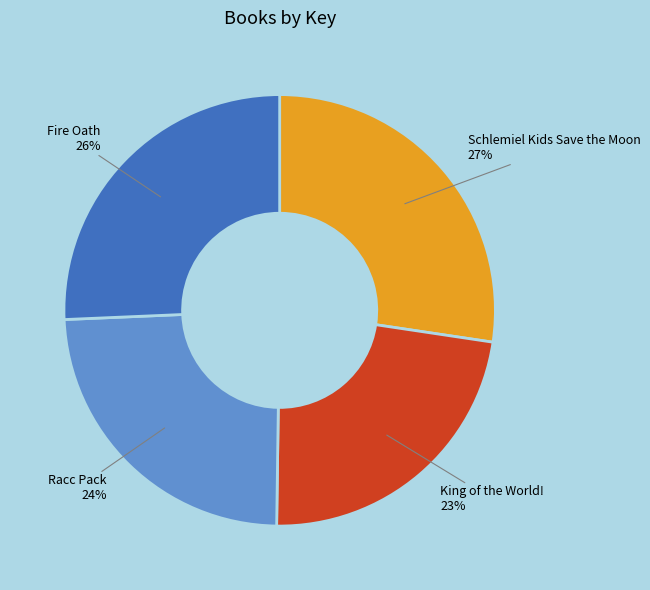

To the nearest percent, what is the difference between the largest and smallest slice percentages?

4%